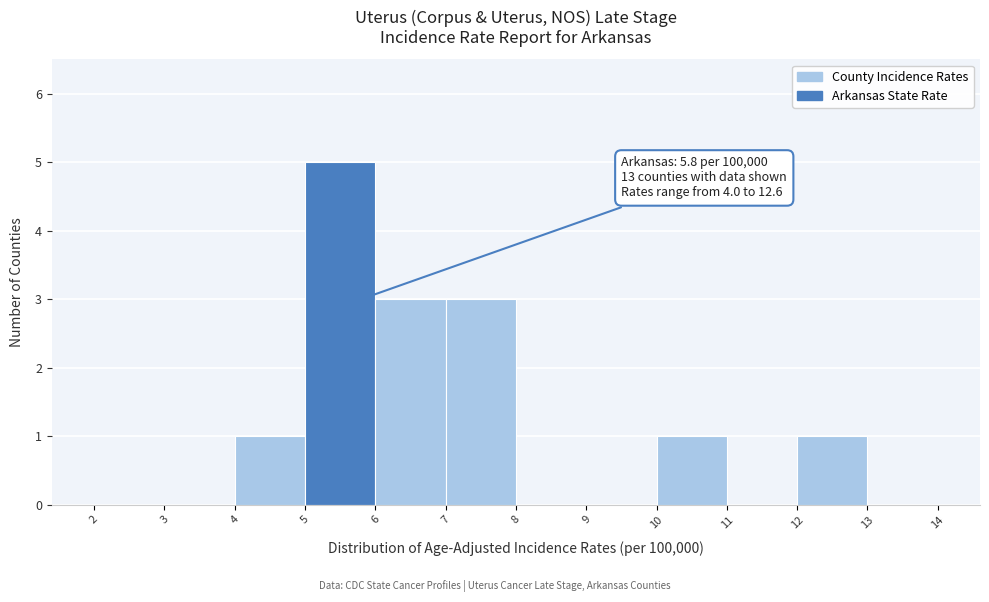

Over which range of the x-axis is the bar tallest?

5 to 6